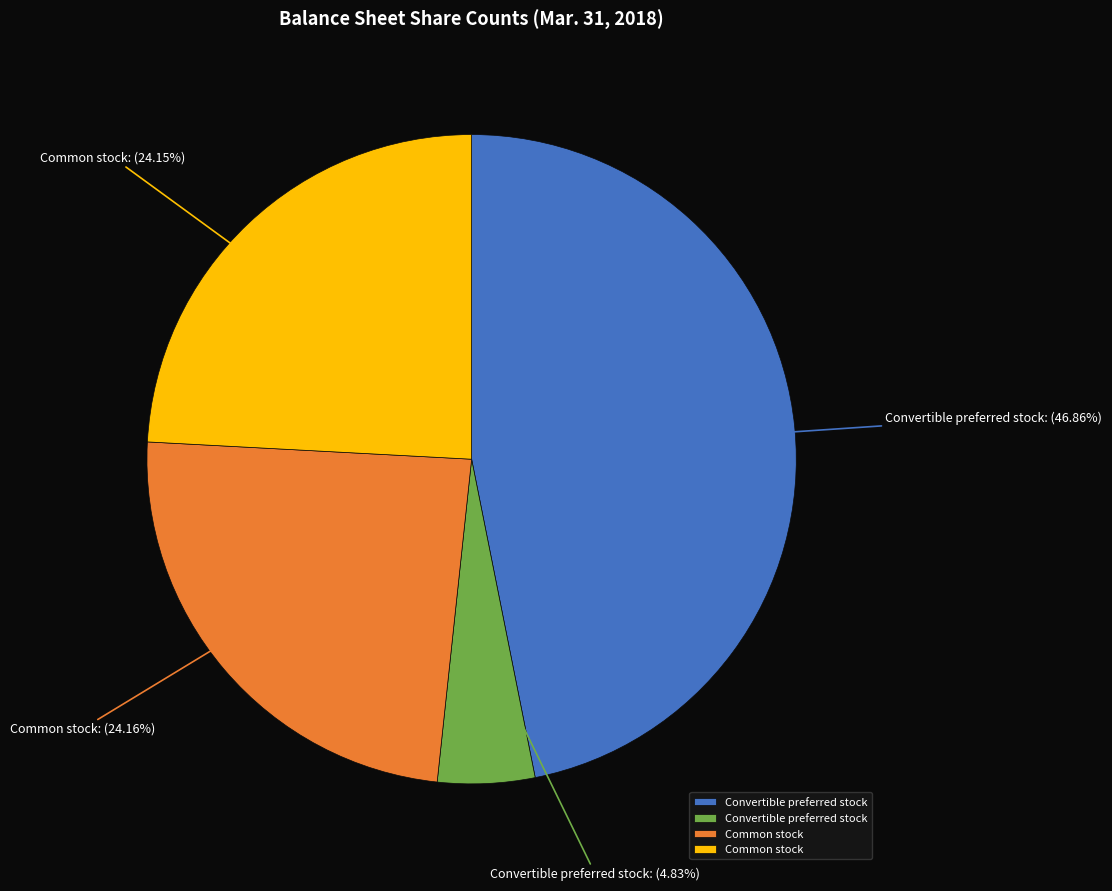

Does any single category account for the majority?

No